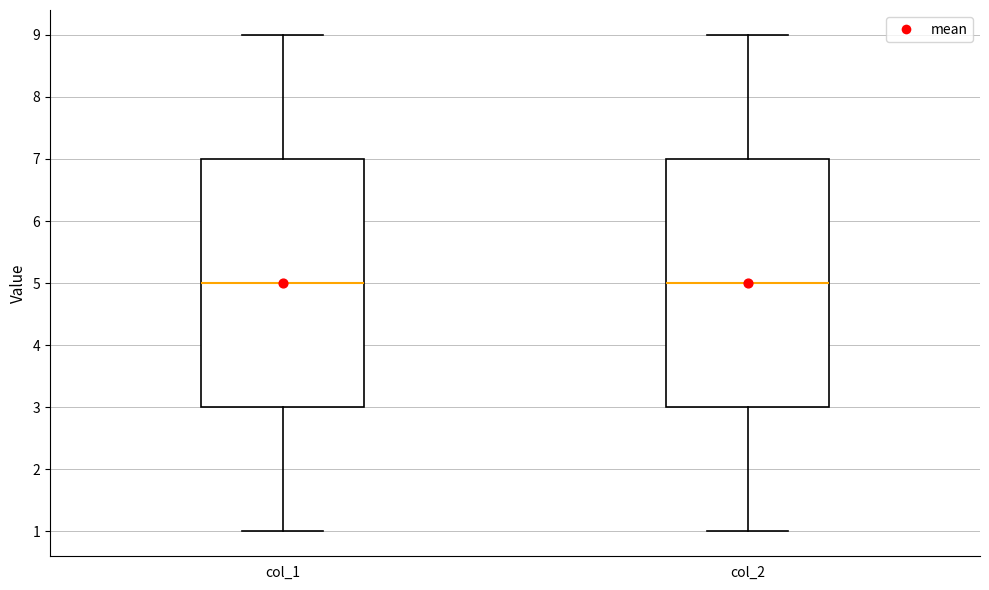

Where is the upper edge of the box for col_1 on the y-axis? The values are not printed on the chart, so give them approximately, as read against the axis.

7